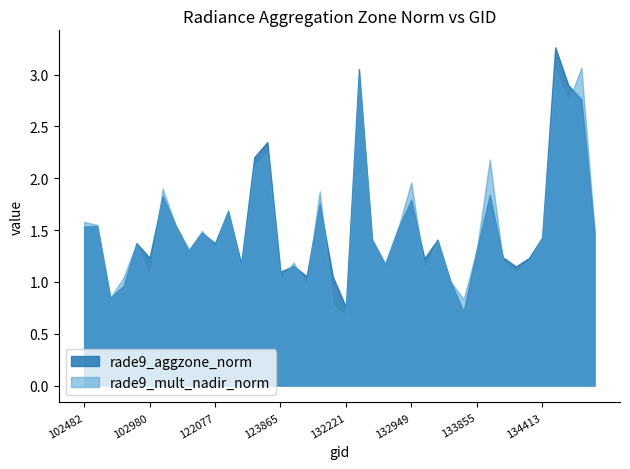

Reading left to right, extract all data points from this chart.

1.5	1.5	0.8	1.0	1.4	1.2	1.8	1.5	1.3	1.5	1.4	1.7	1.2	2.2	2.4	1.1	1.2	1.1	1.8	1.1	0.8	3.1	1.4	1.2	1.5	1.8	1.2	1.4	1.0	0.7	1.3	1.8	1.2	1.1	1.2	1.4	3.3	2.9	2.8	1.5